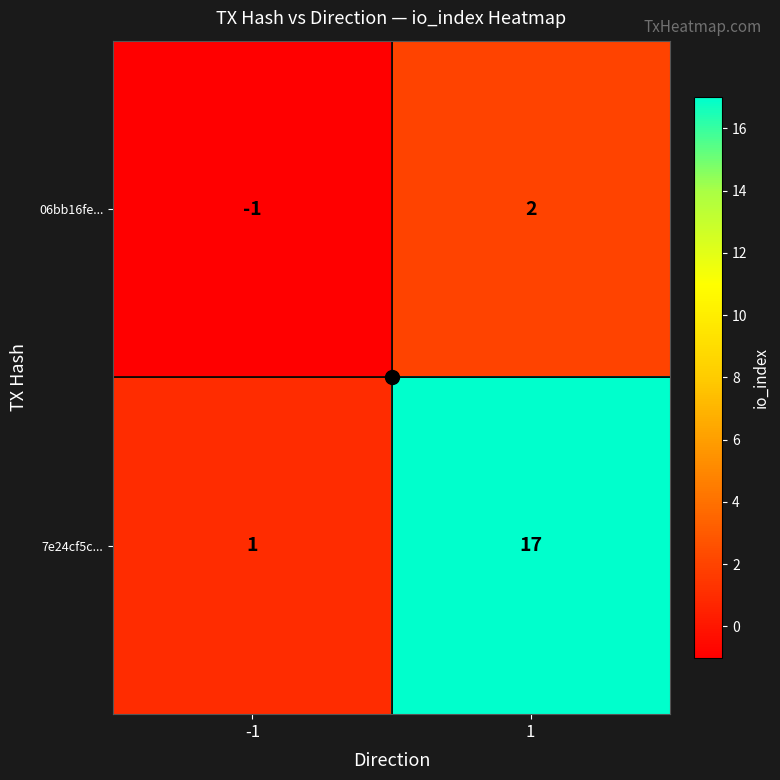

Rank the series at 1 from highest to lowest value.

7e24cf5c..., 06bb16fe...